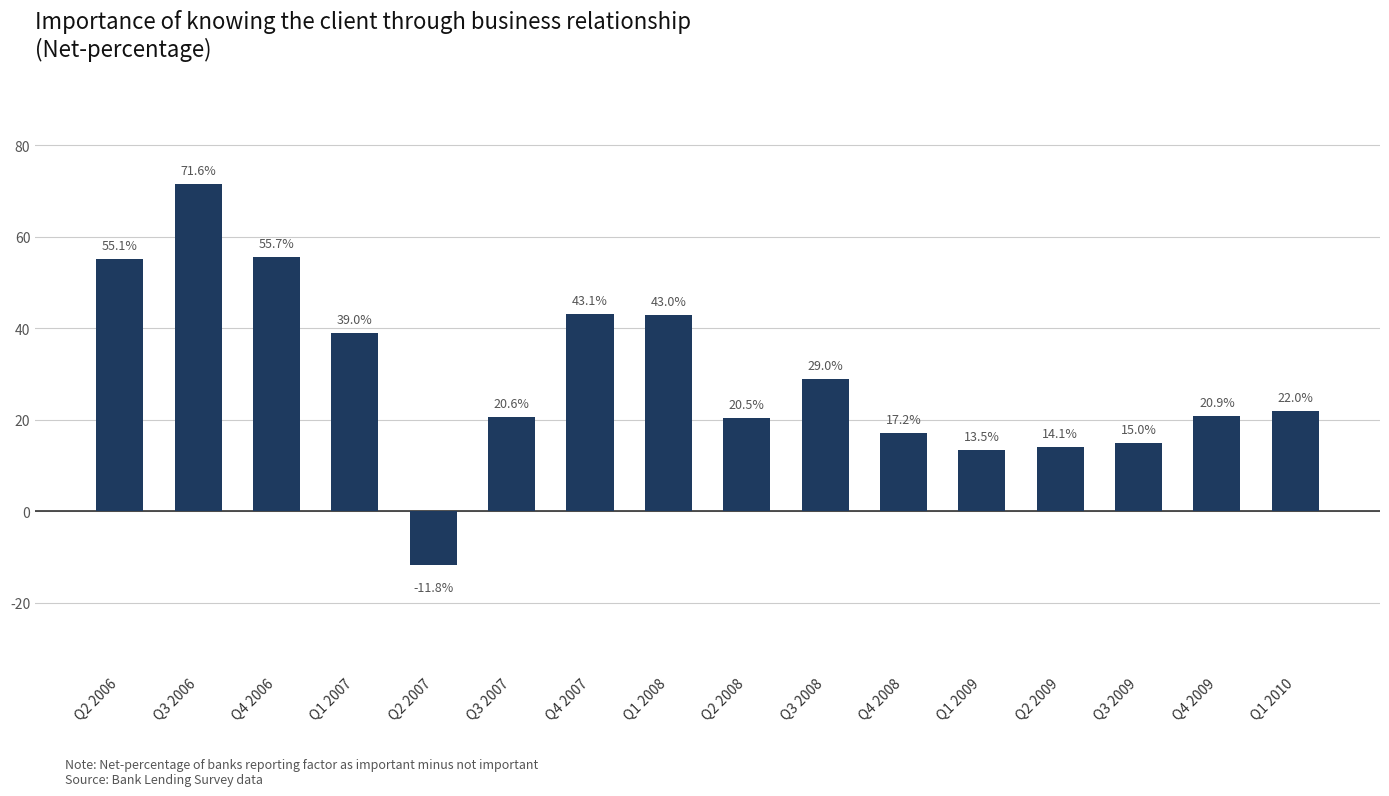

What is the label of the 8th bar from the right?

Q2 2008